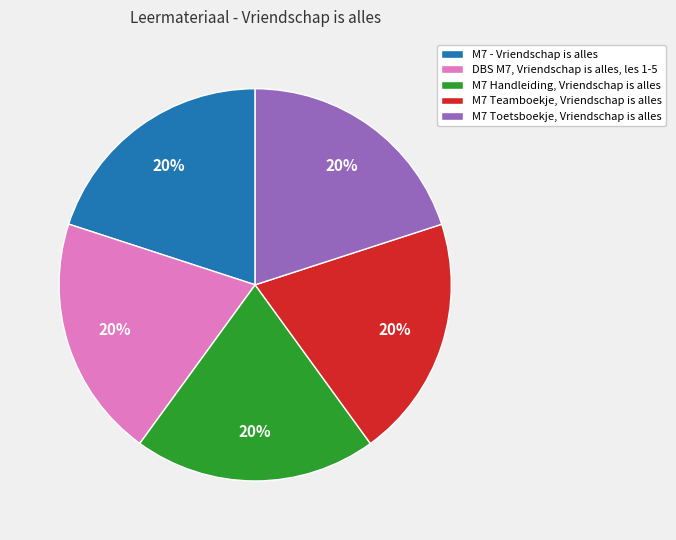

To the nearest percent, what percentage of the pie is M7 Handleiding, Vriendschap is alles?

20%